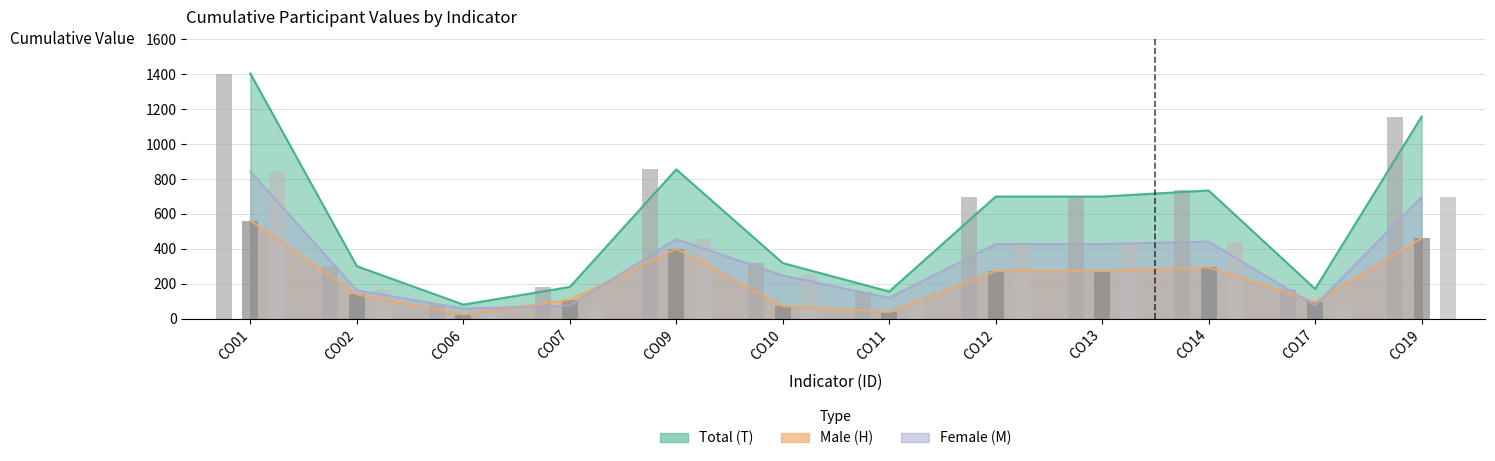

How many groups of bars are there?

12